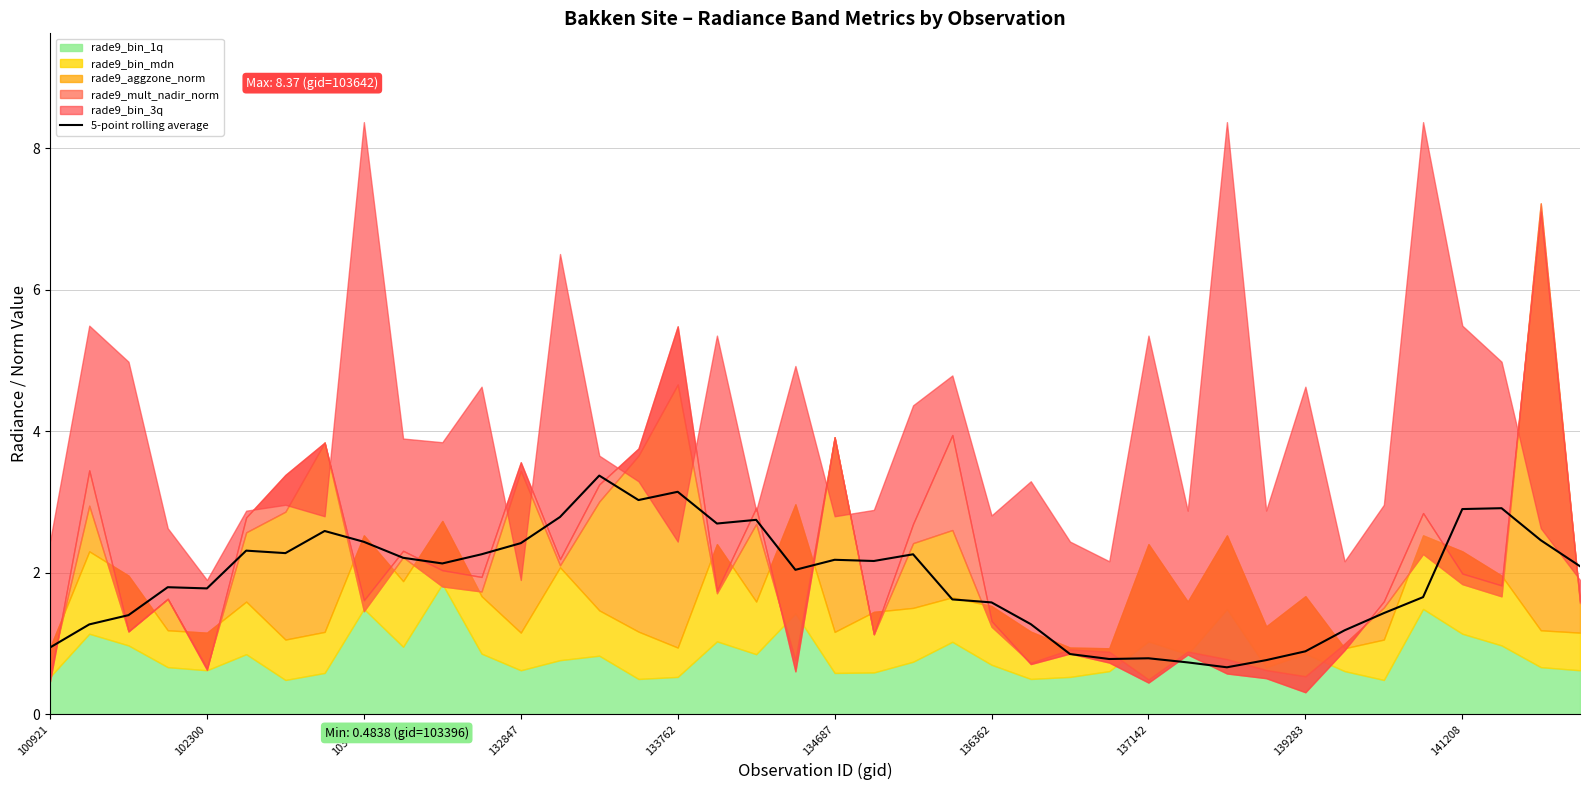

How many data points are less than 2?

18